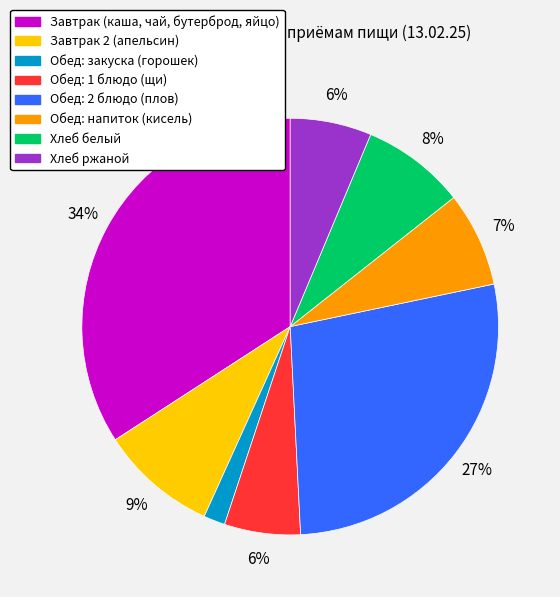

To the nearest percent, what percentage of the pie is Хлеб белый?

8%